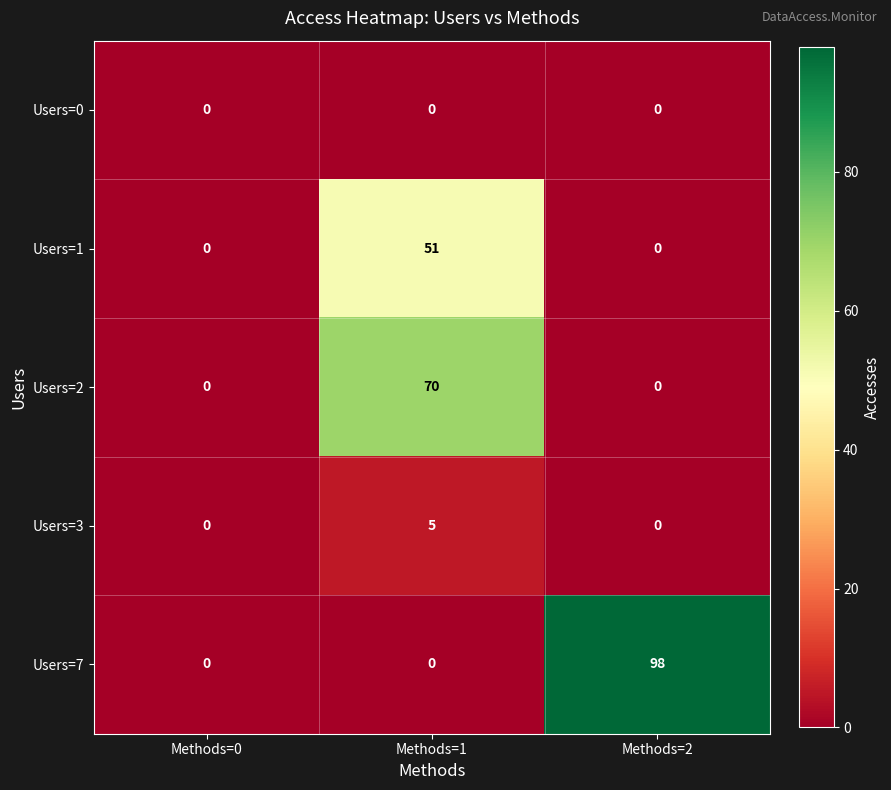

What is the total value across all series at Methods=1?

126